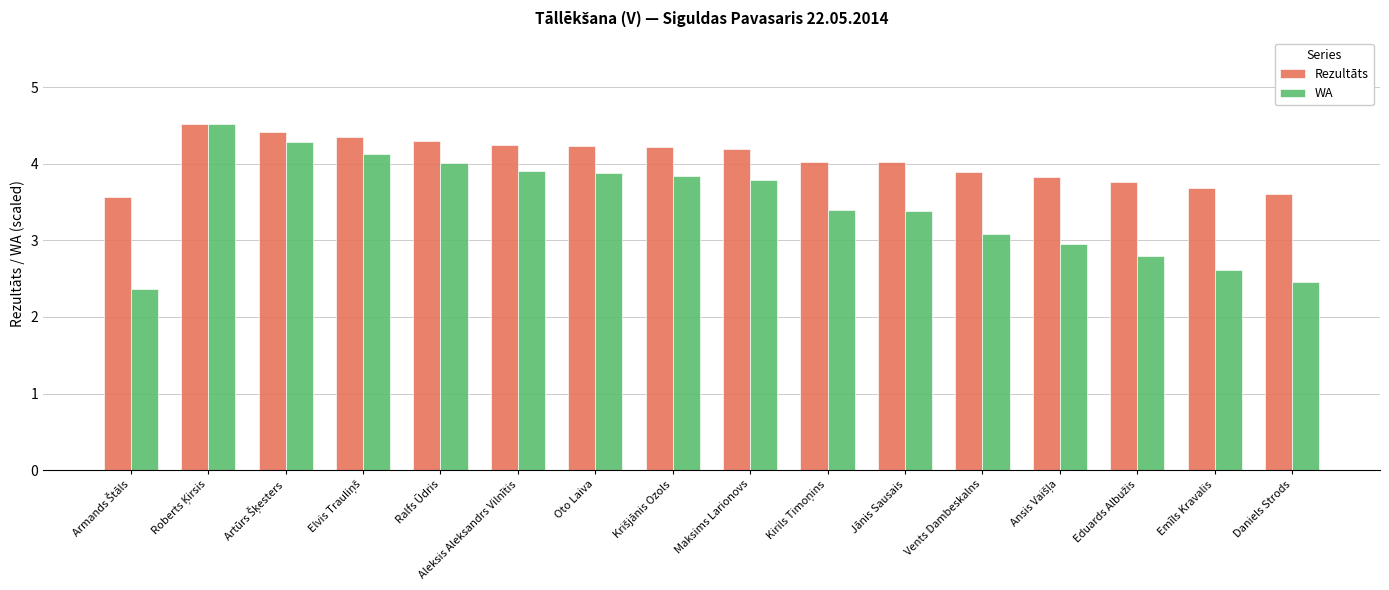

Count the number of categories in the chart.

16